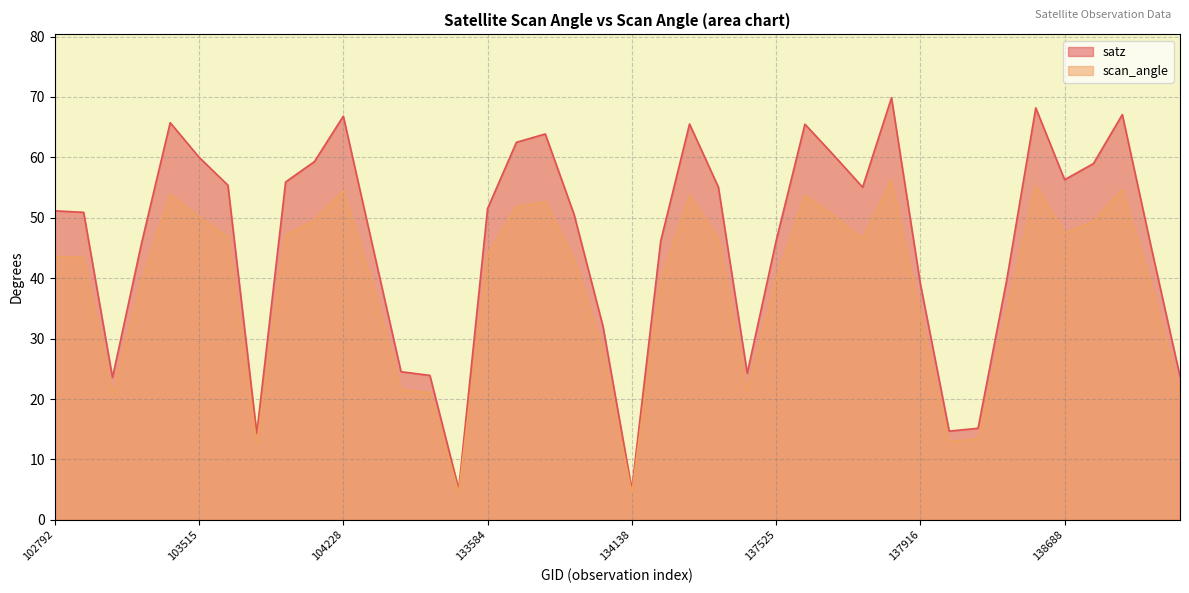

List the series in order of their peak value, highest first.

satz, scan_angle